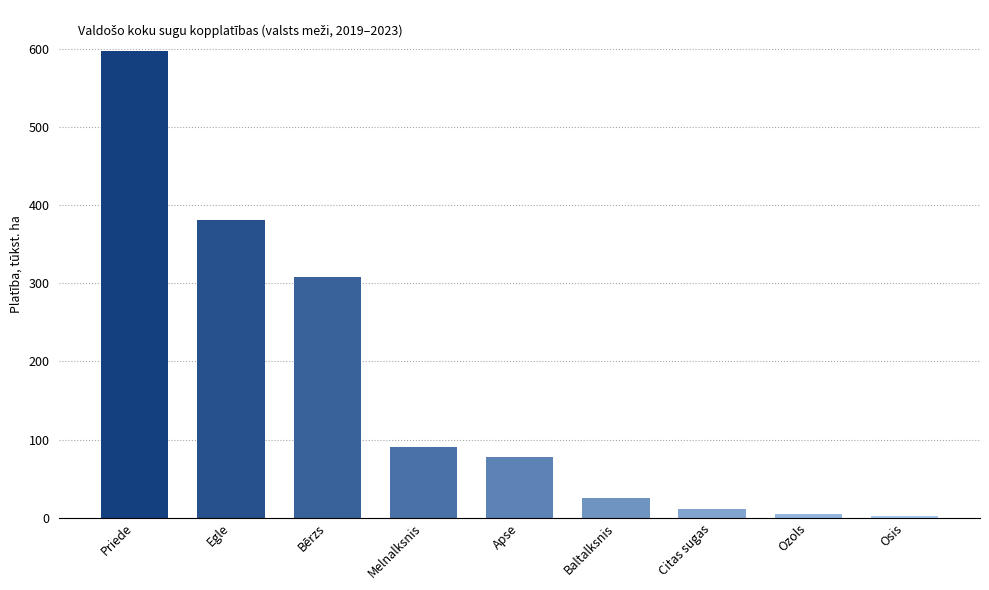

Which label corresponds to the largest value in the chart?

Priede